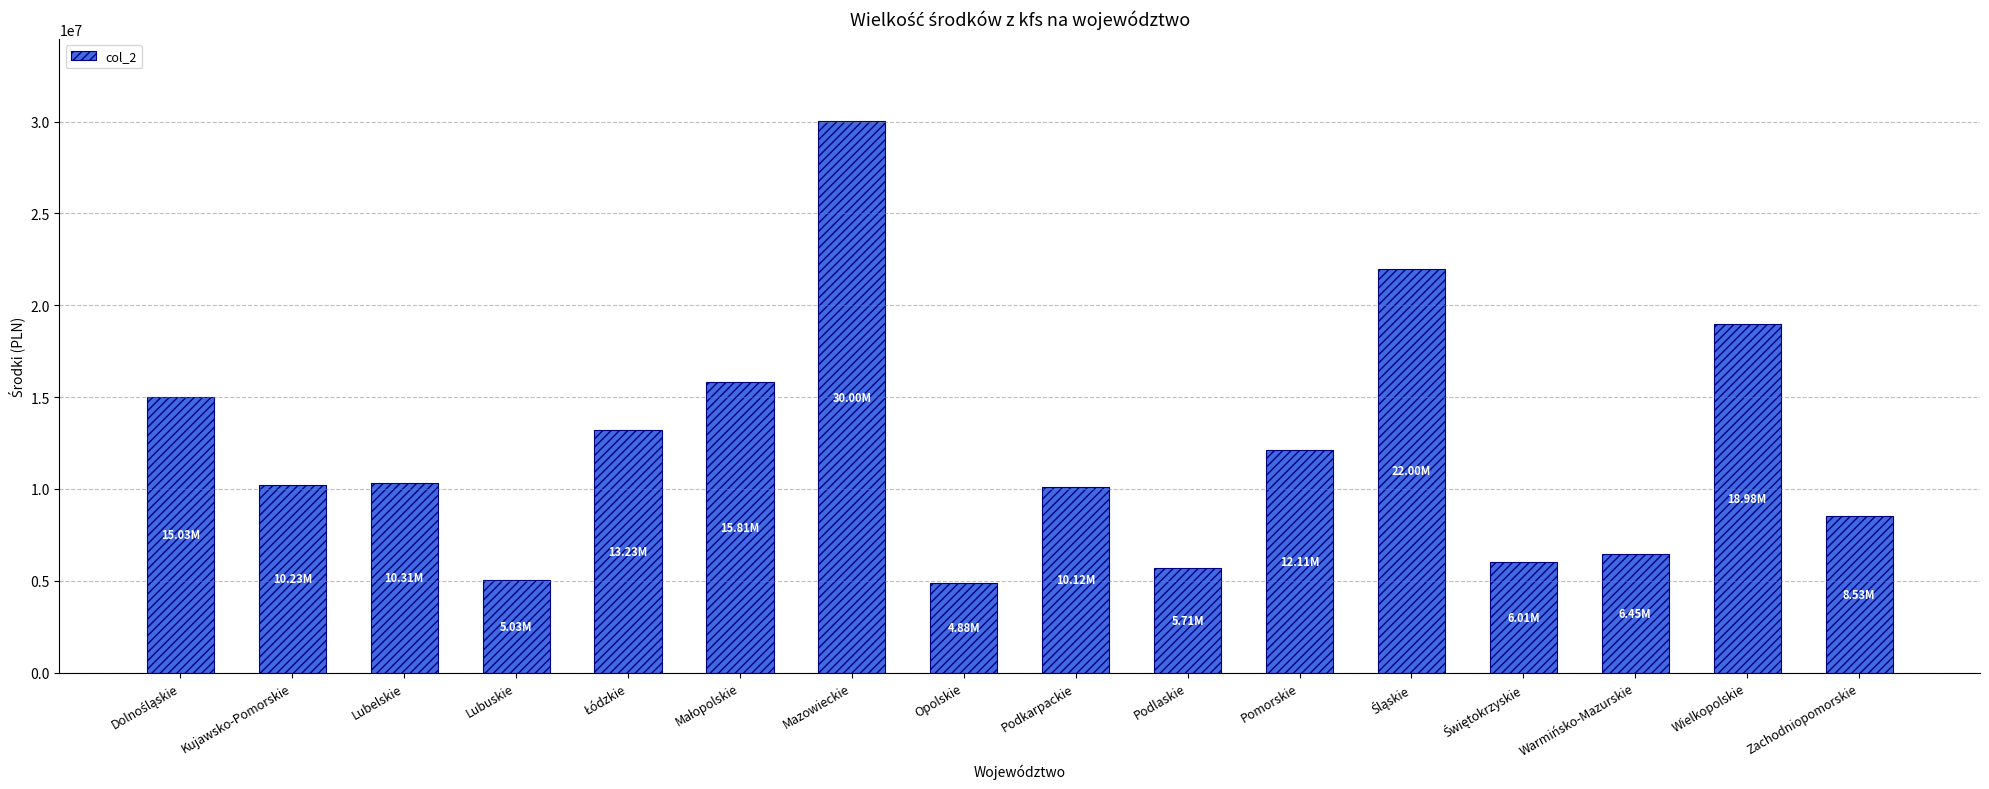

What is the label of the 16th bar from the left?

Zachodniopomorskie